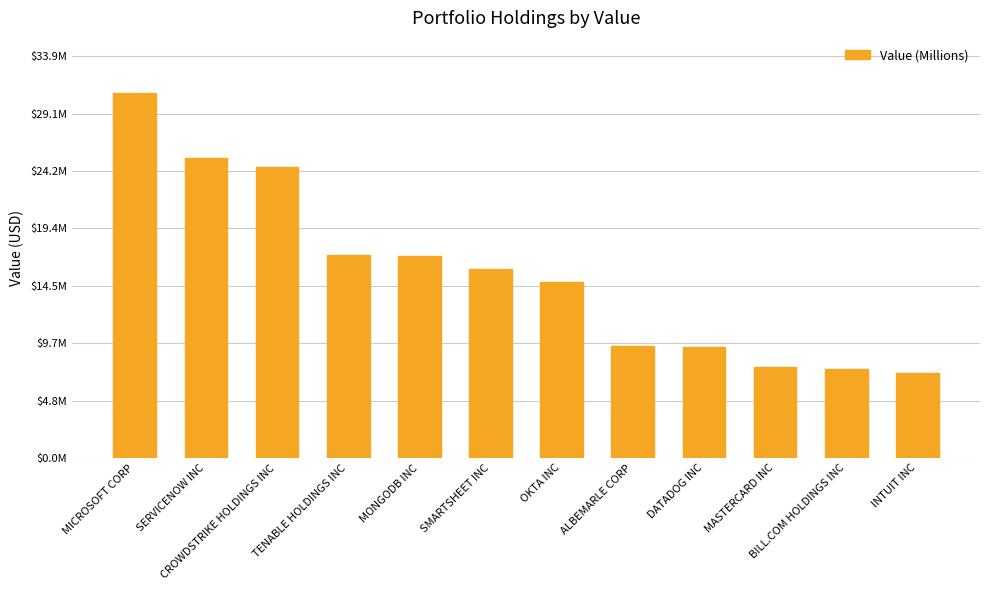

What is the label of the 1st bar from the left?

MICROSOFT CORP